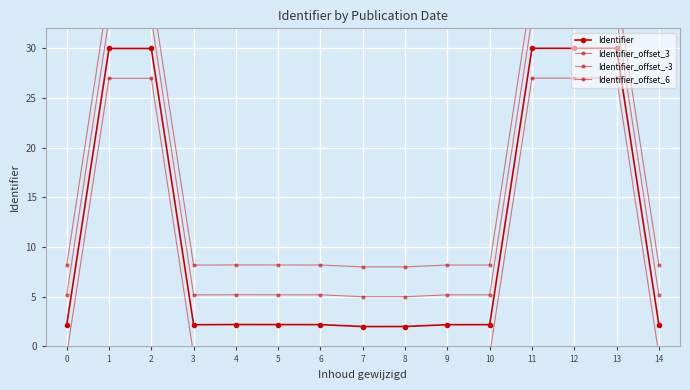

True or false: Identifier_offset_6 has a value of 5.4 at 9.

False